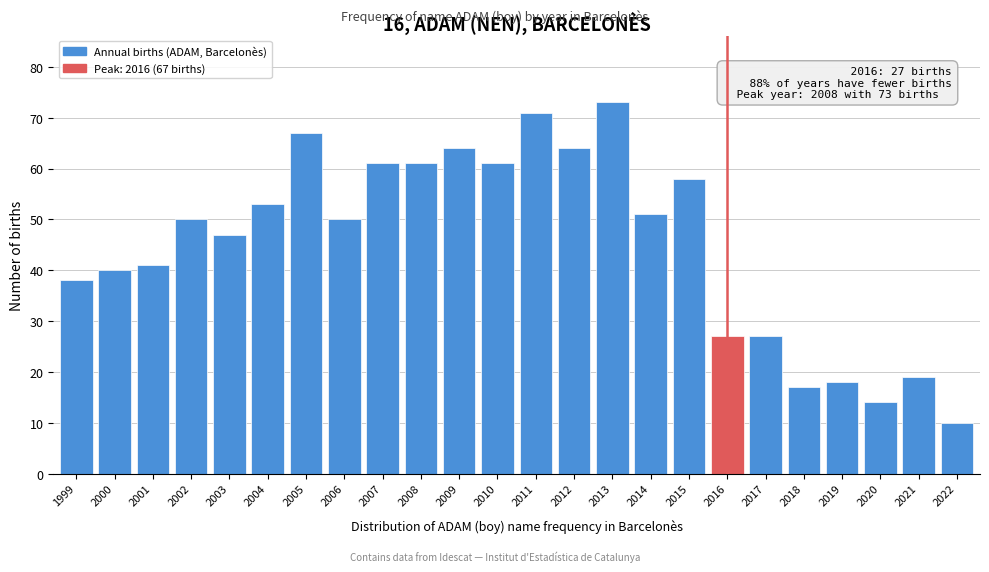

Reading left to right, transcribe all the data shown in this chart.

38	40	41	50	47	53	67	50	61	61	64	61	71	64	73	51	58	27	27	17	18	14	19	10